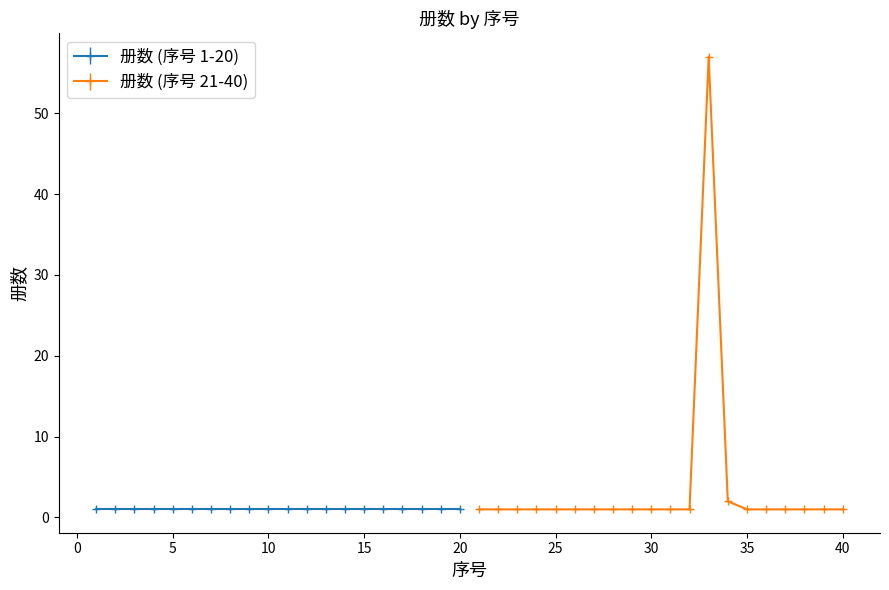

Reading left to right, list all the values displayed in this chart.

1	1	1	1	1	1	1	1	1	1	1	1	57	2	1	1	1	1	1	1